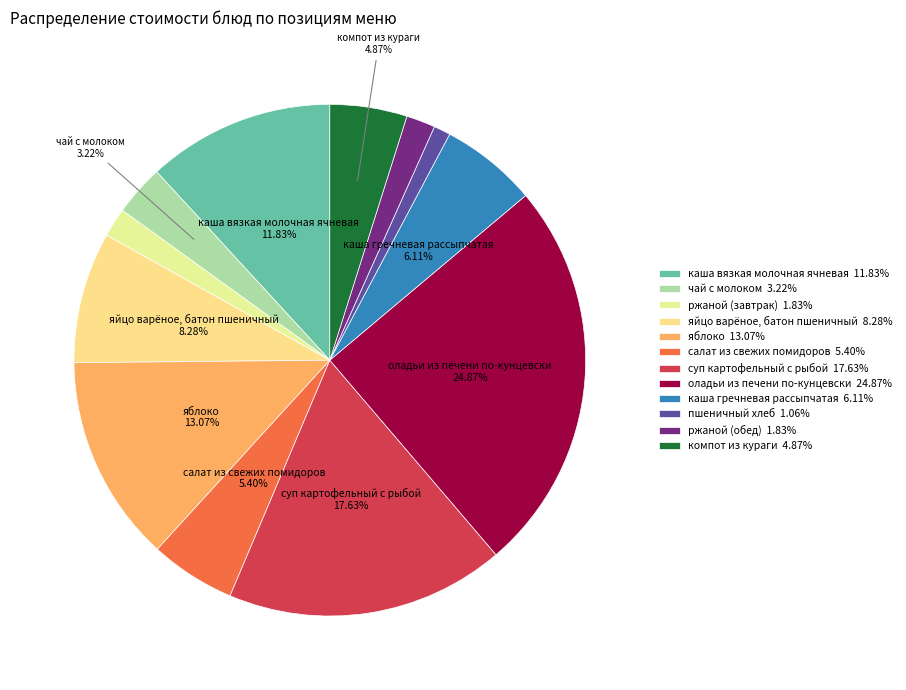

Rank the categories by value from lowest to highest.

пшеничный хлеб, ржаной (завтрак), ржаной (обед), чай с молоком, компот из кураги, салат из свежих помидоров, каша гречневая рассыпчатая, яйцо варёное, батон пшеничный, каша вязкая молочная ячневая, яблоко, суп картофельный с рыбой, оладьи из печени по-кунцевски